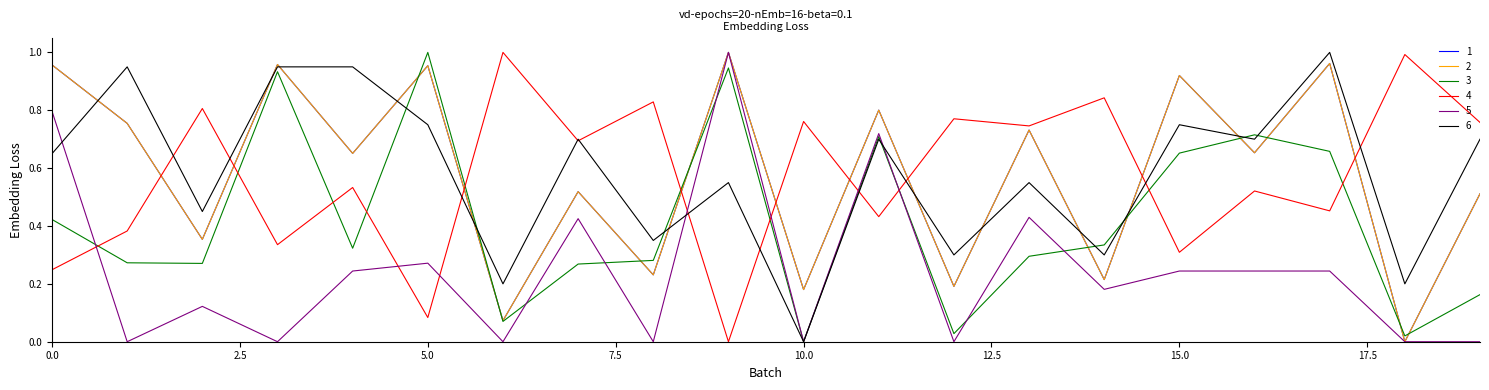

Reading left to right, list all the values displayed in this chart.

Operator Bill: 1.0	0.8	0.4	1.0	0.7	1.0	0.1	0.5	0.2	1.0	0.2	0.8	0.2	0.7	0.2	0.9	0.7	1.0	0.0	0.5
Ride earnings: 1.0	0.8	0.4	1.0	0.7	1.0	0.1	0.5	0.2	1.0	0.2	0.8	0.2	0.7	0.2	0.9	0.7	1.0	0.0	0.5
Peak Pricing: 0.4	0.3	0.3	0.9	0.3	1.0	0.1	0.3	0.3	0.9	0.0	0.7	0.0	0.3	0.3	0.7	0.7	0.7	0.0	0.2
Cash collected: 0.2	0.4	0.8	0.3	0.5	0.1	1.0	0.7	0.8	0.0	0.8	0.4	0.8	0.7	0.8	0.3	0.5	0.5	1.0	0.8
Toll Parking: 0.8	0.0	0.1	0.0	0.2	0.3	0.0	0.4	0.0	1.0	0.0	0.7	0.0	0.4	0.2	0.2	0.2	0.2	0.0	0.0
Bookings Completed: 0.7	0.9	0.5	0.9	0.9	0.8	0.2	0.7	0.3	0.6	0.0	0.7	0.3	0.6	0.3	0.8	0.7	1.0	0.2	0.7